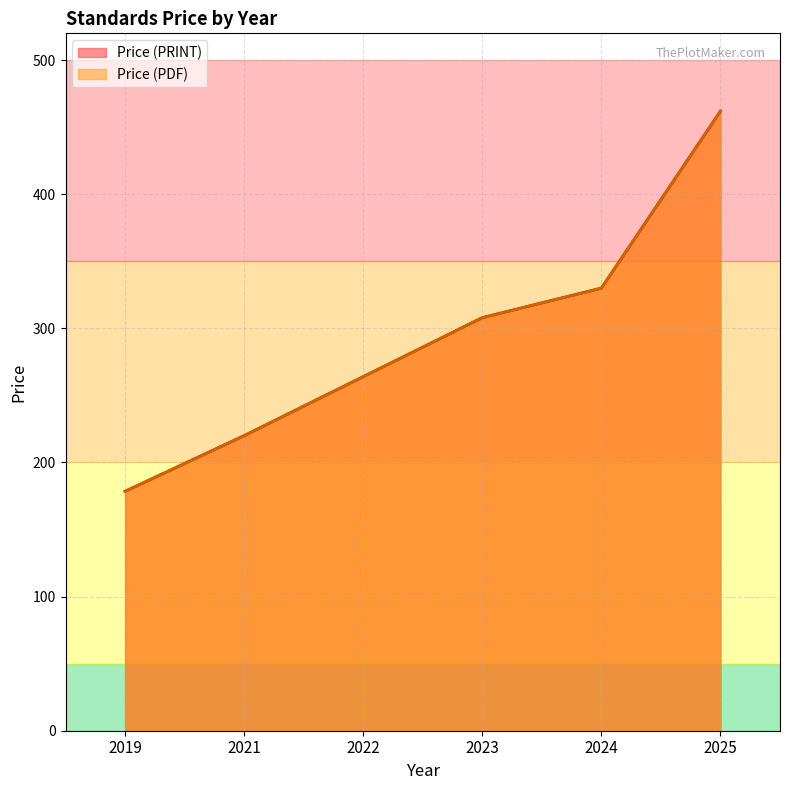

Reading right to left, transcribe all the data shown in this chart.

Price (PDF): 2025=462.0	2024=330.0	2023=308.0	2022=264.0	2021=220.0	2019=178.5
Price (PRINT): 2025=462.0	2024=330.0	2023=308.0	2022=264.0	2021=220.0	2019=178.5